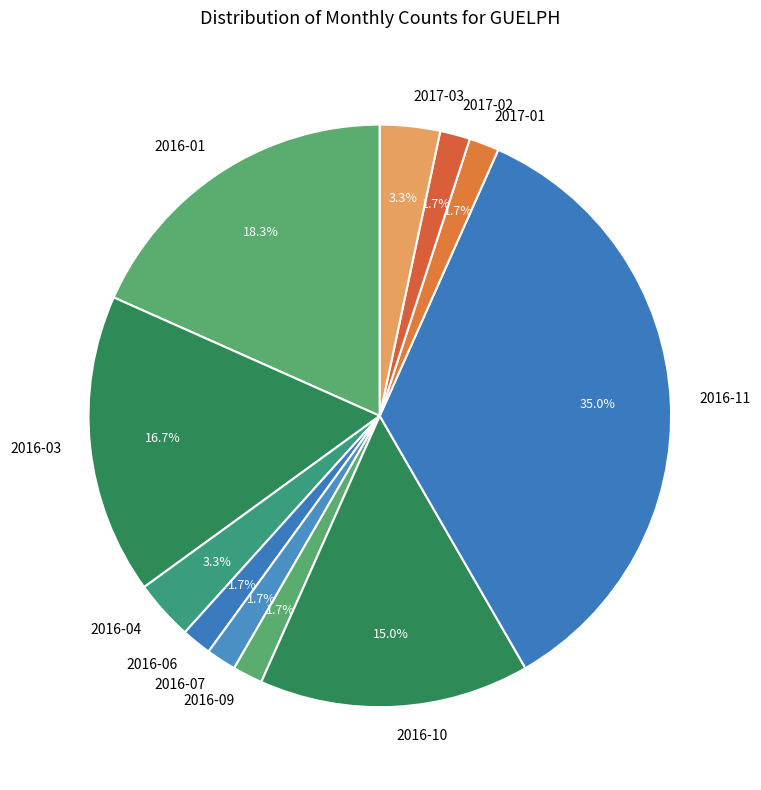

What is the ratio of the value at 2016-06 to the value at 2016-10?

0.1